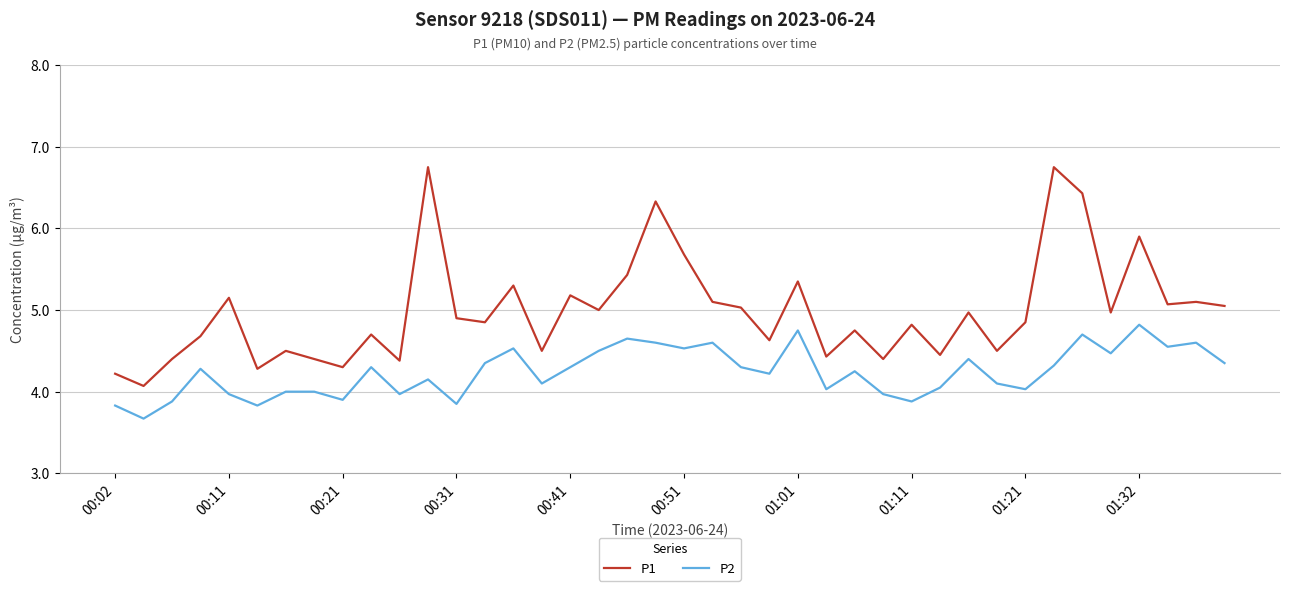

What is the difference between the second highest and minimum values in the P1 series?

2.7